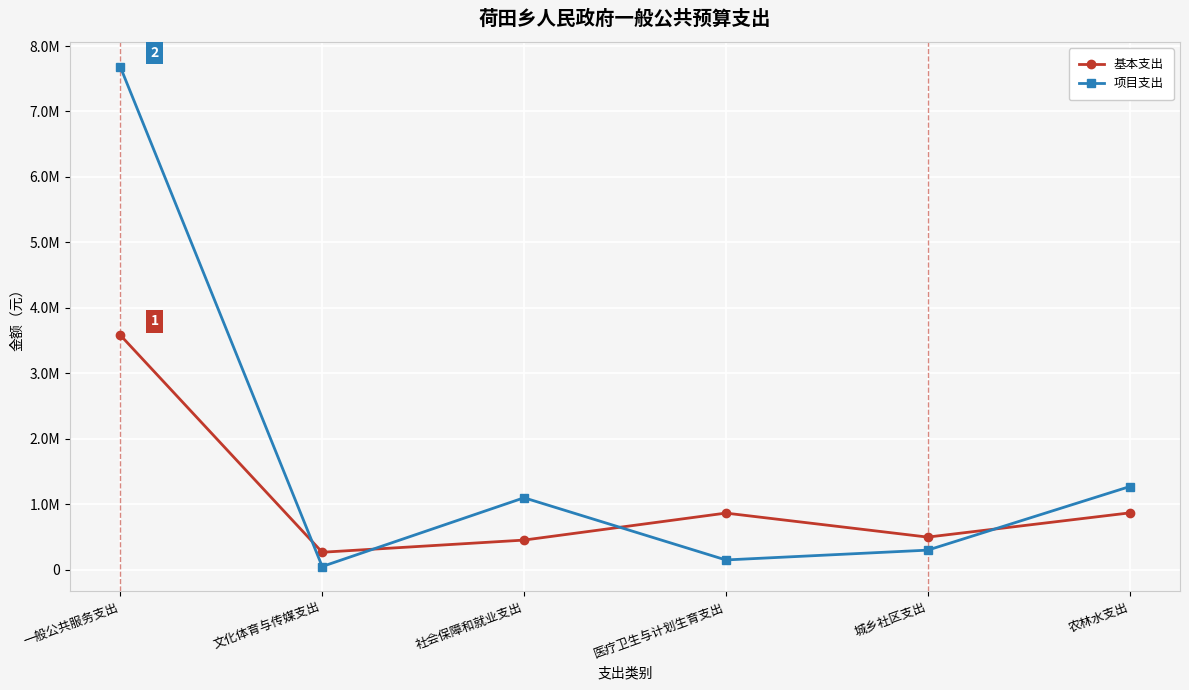

Which series has the widest spread of values?

项目支出